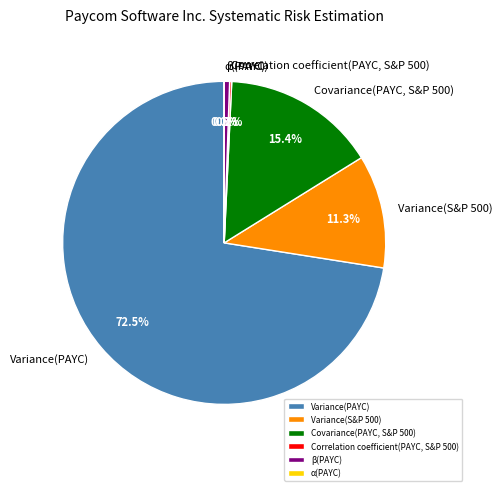

To the nearest percent, what is the difference between the largest and smallest slice percentages?

73%